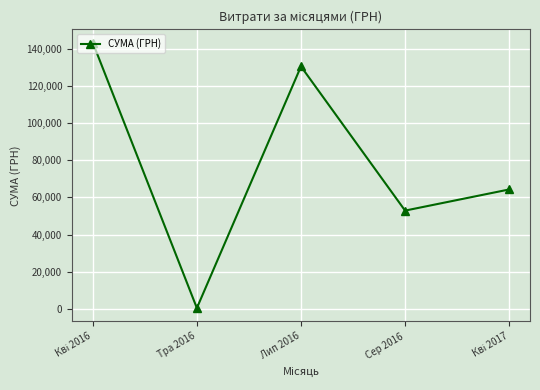

How many interior local valleys (lower than both neighbors) does the data have?

2